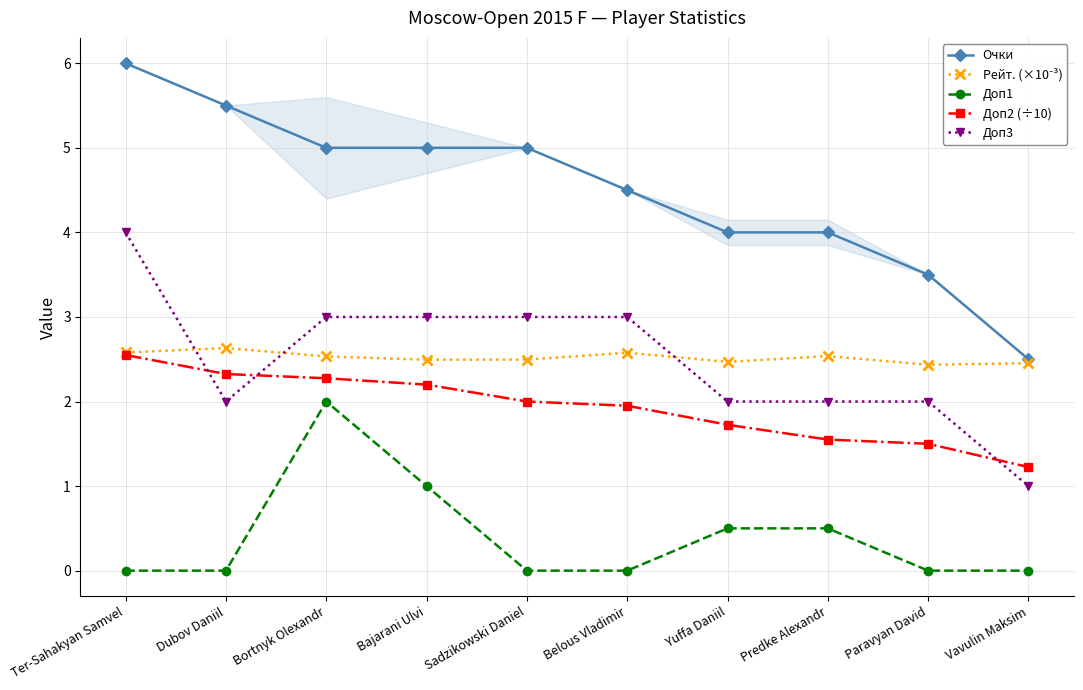

What is the spread (max minus min) of values at Bortnyk Olexandr?

3.0